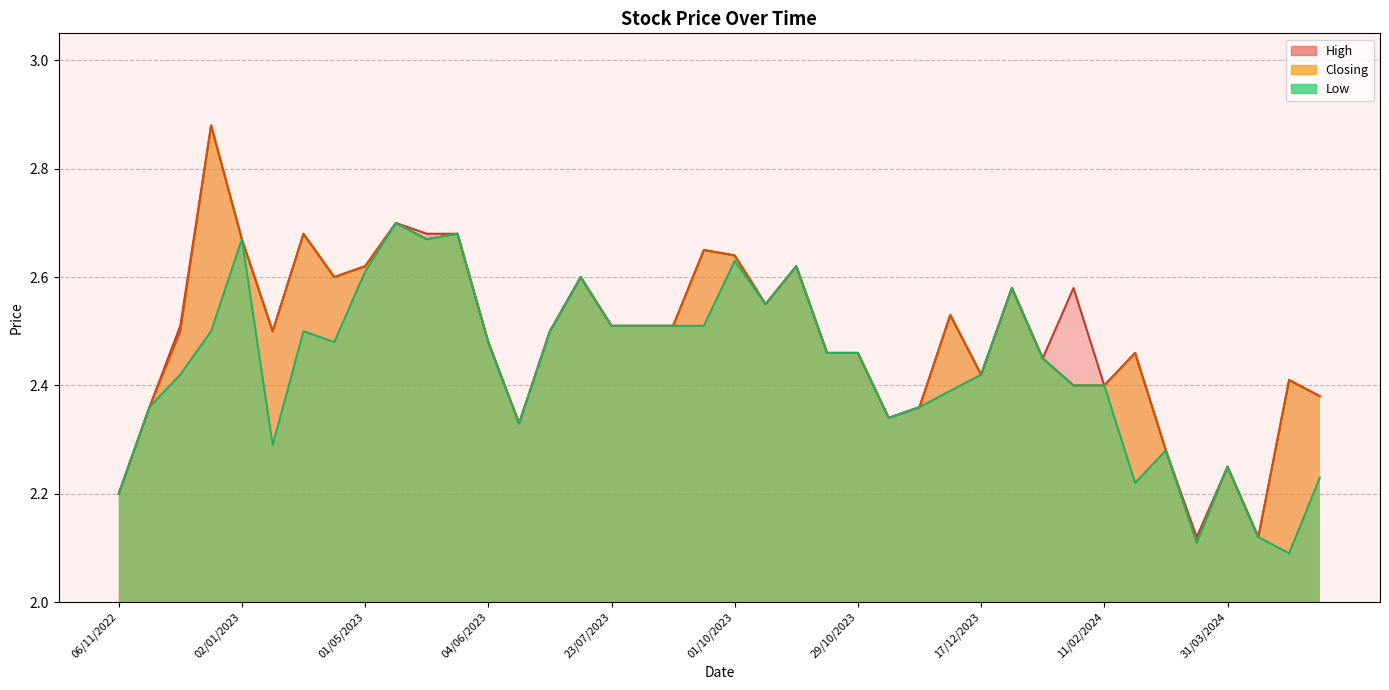

True or false: Closing and Low cross at least once.

False